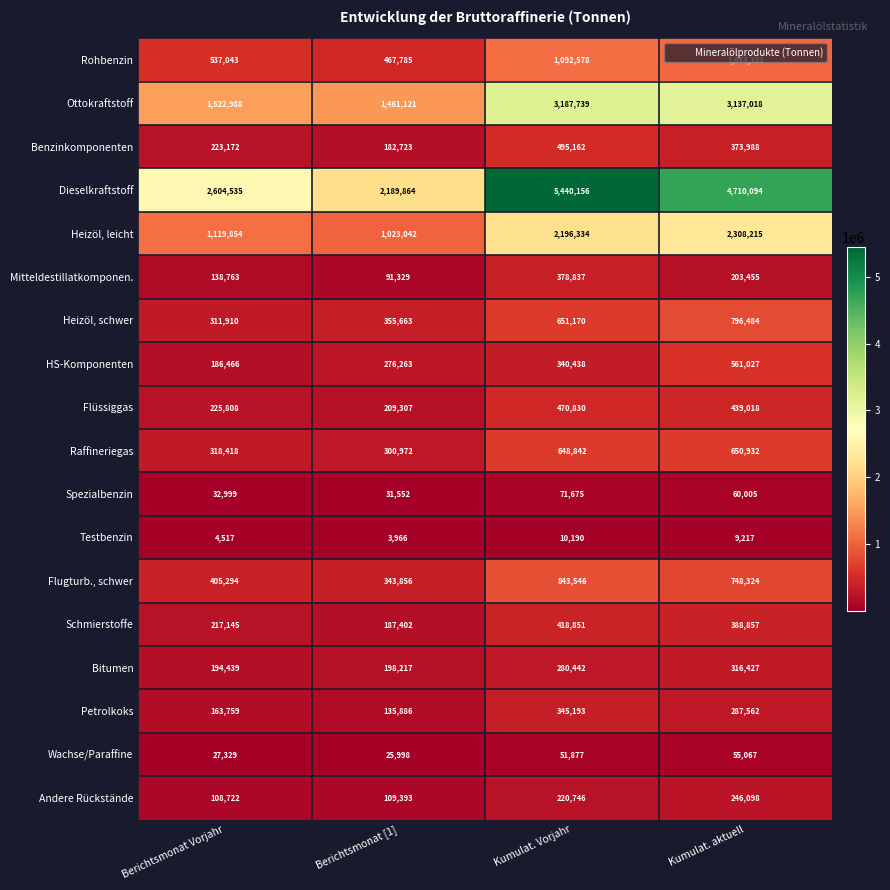

At which label does Flugturb., schwer reach its peak?

Kumulat. Vorjahr